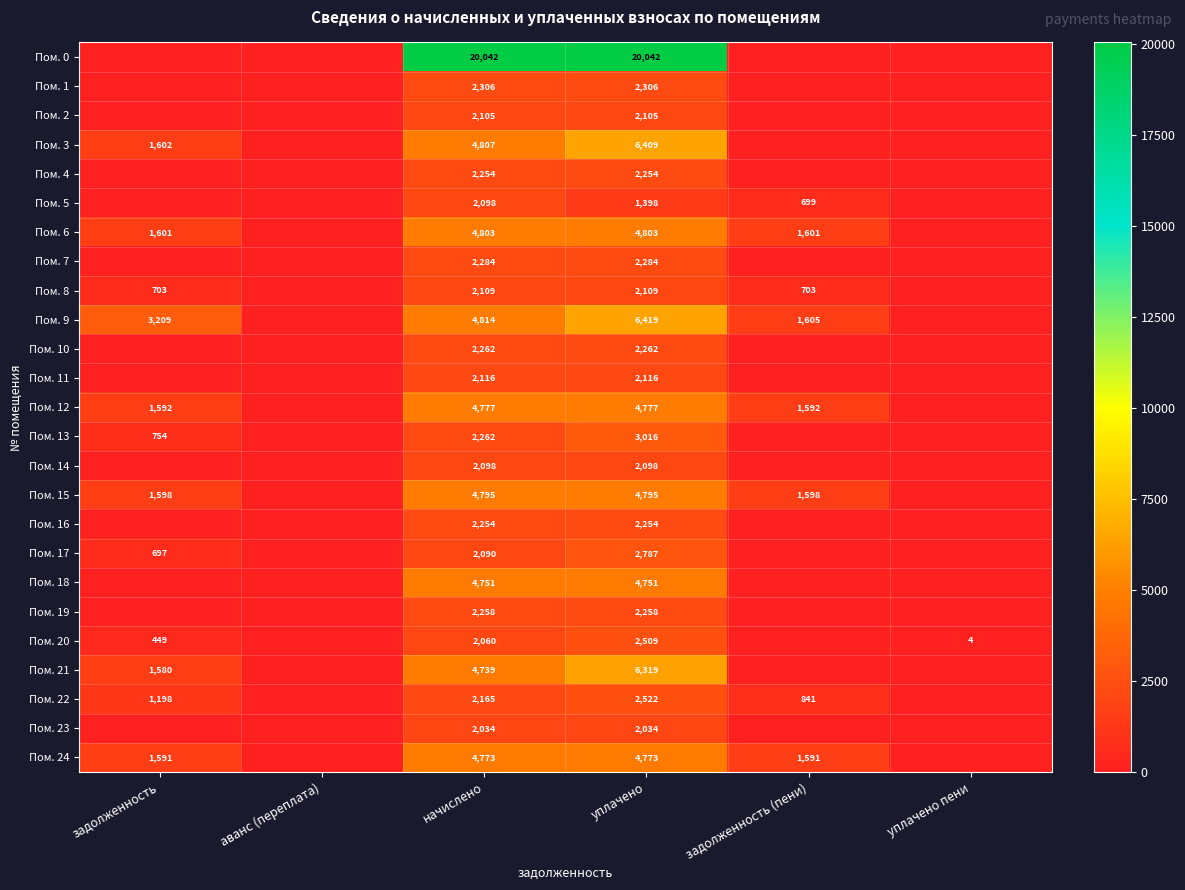

The Пом. 0 series shows 20042 at уплачено. True or false?

True